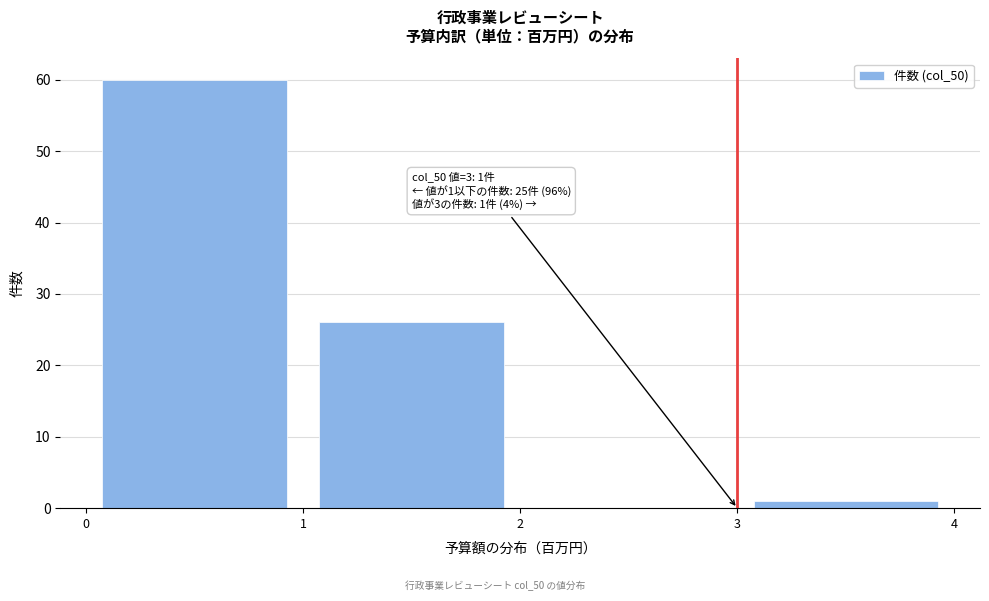

Which range on the x-axis has the tallest bar?

0 to 1